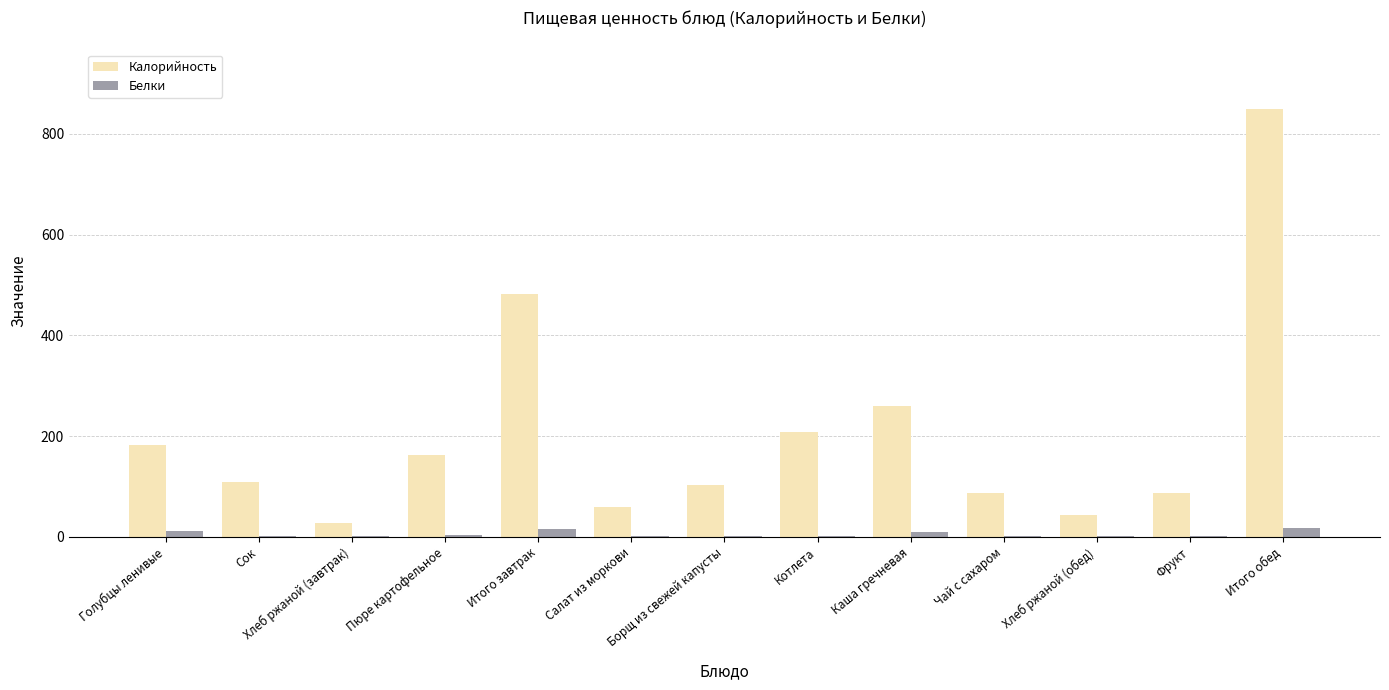

Between Итого завтрак and Салат из моркови, which series saw the biggest shift?

Калорийность